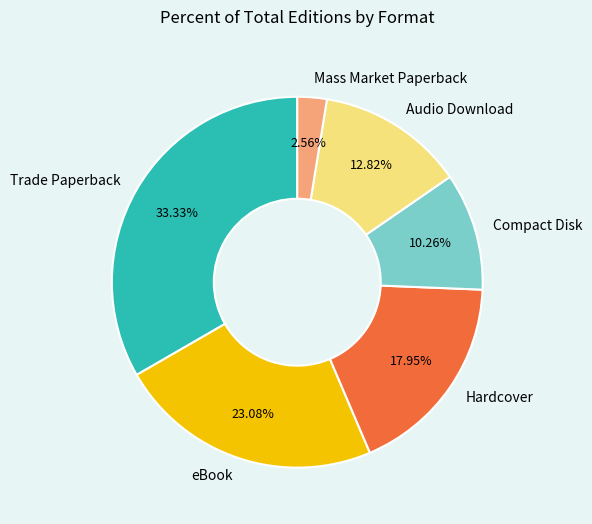

What is the largest slice in the pie chart?

Trade Paperback